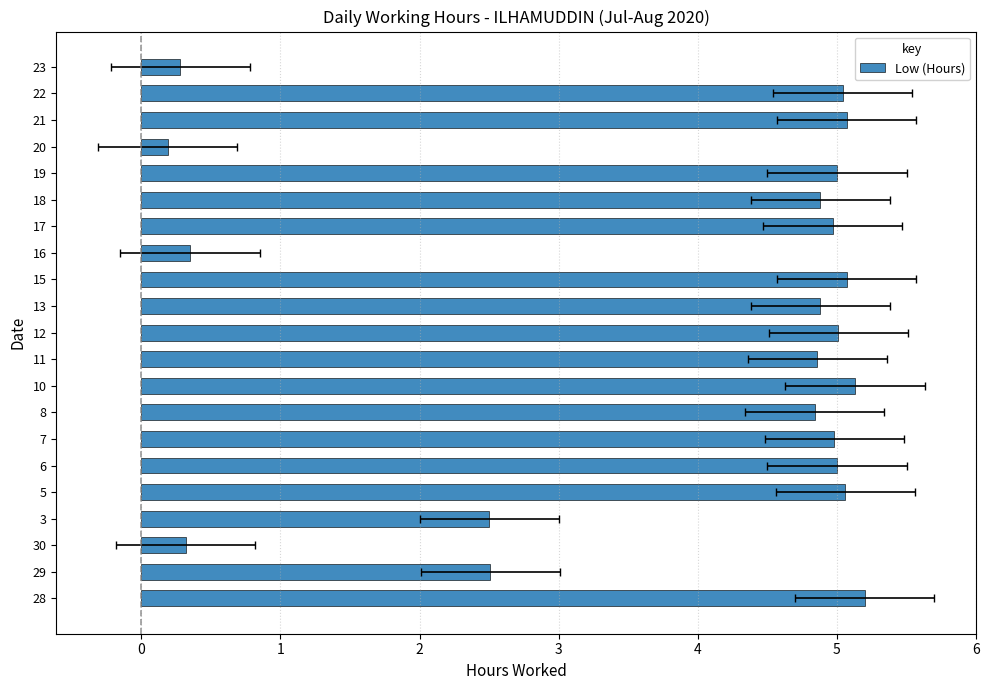

Does the chart contain stacked bars?

No